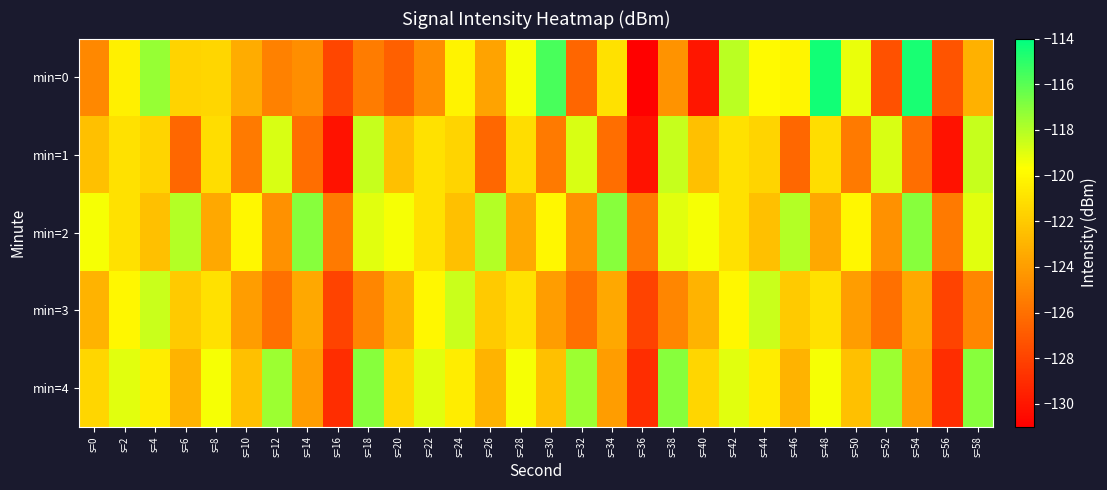

Reading left to right, what are all the values shown in this chart?

min=0: s=0=-125.0	s=2=-120.3	s=4=-117.4	s=6=-121.6	s=8=-121.5	s=10=-123.3	s=12=-125.2	s=14=-124.7	s=16=-127.8	s=18=-125.4	s=20=-126.7	s=22=-124.7	s=24=-120.2	s=26=-123.7	s=28=-119.5	s=30=-115.6	s=32=-126.4	s=34=-121.0	s=36=-130.9	s=38=-124.5	s=40=-130.0	s=42=-118.2	s=44=-119.9	s=46=-120.1	s=48=-114.4	s=50=-119.2	s=52=-127.4	s=54=-114.5	s=56=-127.3	s=58=-123.1
min=1: s=0=-122.5	s=2=-121.0	s=4=-121.6	s=6=-126.4	s=8=-121.2	s=10=-125.5	s=12=-118.8	s=14=-126.0	s=16=-130.1	s=18=-118.4	s=20=-122.5	s=22=-121.0	s=24=-121.6	s=26=-126.4	s=28=-121.2	s=30=-125.5	s=32=-118.8	s=34=-126.0	s=36=-130.1	s=38=-118.4	s=40=-122.5	s=42=-121.0	s=44=-121.6	s=46=-126.4	s=48=-121.2	s=50=-125.5	s=52=-118.8	s=54=-126.0	s=56=-130.1	s=58=-118.4
min=2: s=0=-119.5	s=2=-121.0	s=4=-122.5	s=6=-118.0	s=8=-123.5	s=10=-120.0	s=12=-124.5	s=14=-117.0	s=16=-125.5	s=18=-119.0	s=20=-119.5	s=22=-121.0	s=24=-122.5	s=26=-118.0	s=28=-123.5	s=30=-120.0	s=32=-124.5	s=34=-117.0	s=36=-125.5	s=38=-119.0	s=40=-119.5	s=42=-121.0	s=44=-122.5	s=46=-118.0	s=48=-123.5	s=50=-120.0	s=52=-124.5	s=54=-117.0	s=56=-125.5	s=58=-119.0
min=3: s=0=-123.0	s=2=-120.0	s=4=-118.5	s=6=-122.0	s=8=-121.0	s=10=-124.0	s=12=-126.0	s=14=-123.5	s=16=-128.0	s=18=-125.0	s=20=-123.0	s=22=-120.0	s=24=-118.5	s=26=-122.0	s=28=-121.0	s=30=-124.0	s=32=-126.0	s=34=-123.5	s=36=-128.0	s=38=-125.0	s=40=-123.0	s=42=-120.0	s=44=-118.5	s=46=-122.0	s=48=-121.0	s=50=-124.0	s=52=-126.0	s=54=-123.5	s=56=-128.0	s=58=-125.0
min=4: s=0=-121.5	s=2=-119.0	s=4=-120.5	s=6=-123.0	s=8=-119.5	s=10=-122.5	s=12=-117.5	s=14=-124.0	s=16=-129.0	s=18=-117.0	s=20=-121.5	s=22=-119.0	s=24=-120.5	s=26=-123.0	s=28=-119.5	s=30=-122.5	s=32=-117.5	s=34=-124.0	s=36=-129.0	s=38=-117.0	s=40=-121.5	s=42=-119.0	s=44=-120.5	s=46=-123.0	s=48=-119.5	s=50=-122.5	s=52=-117.5	s=54=-124.0	s=56=-129.0	s=58=-117.0